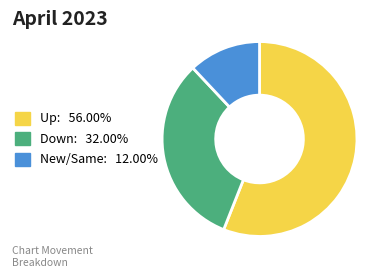

Do Up: 56.00% and New/Same: 12.00% together represent more than half of the pie?

Yes